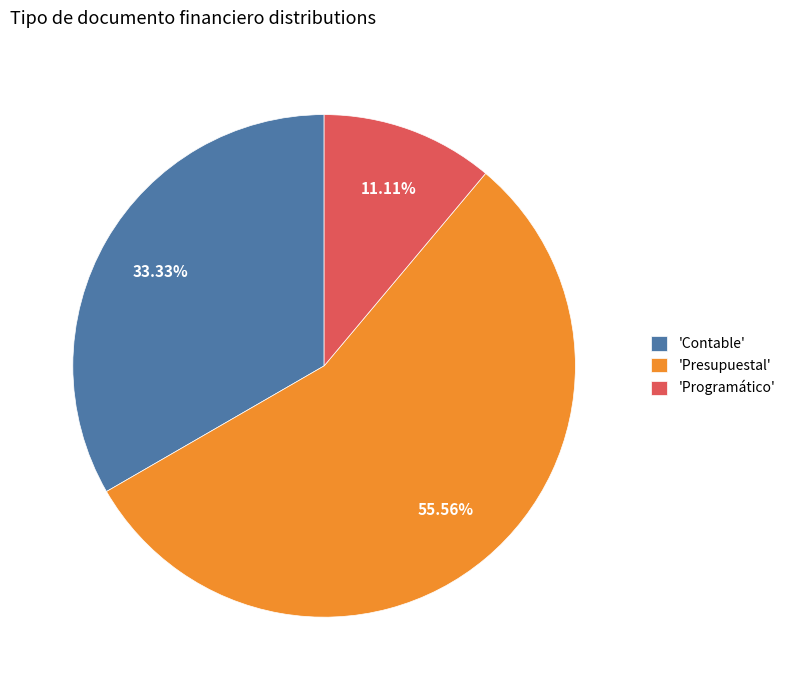

Combined, do 'Presupuestal' and 'Programático' account for over 50%?

Yes